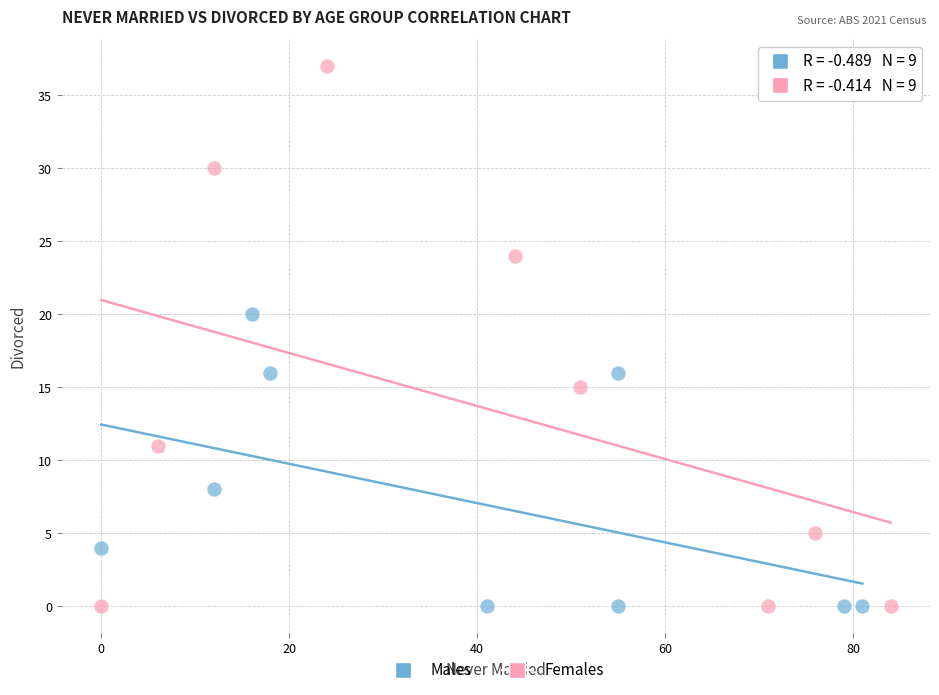

Which series has the largest Y range (max minus min)?

Females